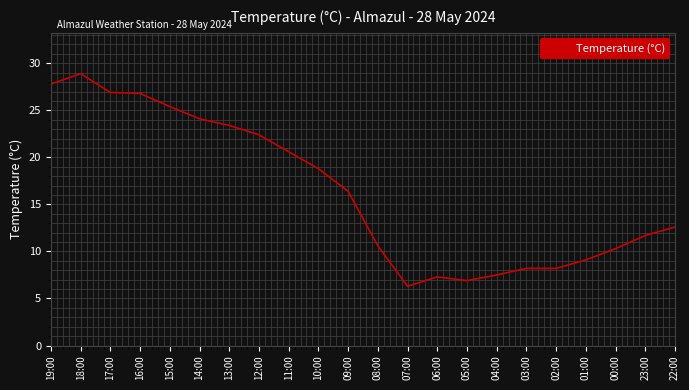

At which label does the data first exceed 16?

19:00